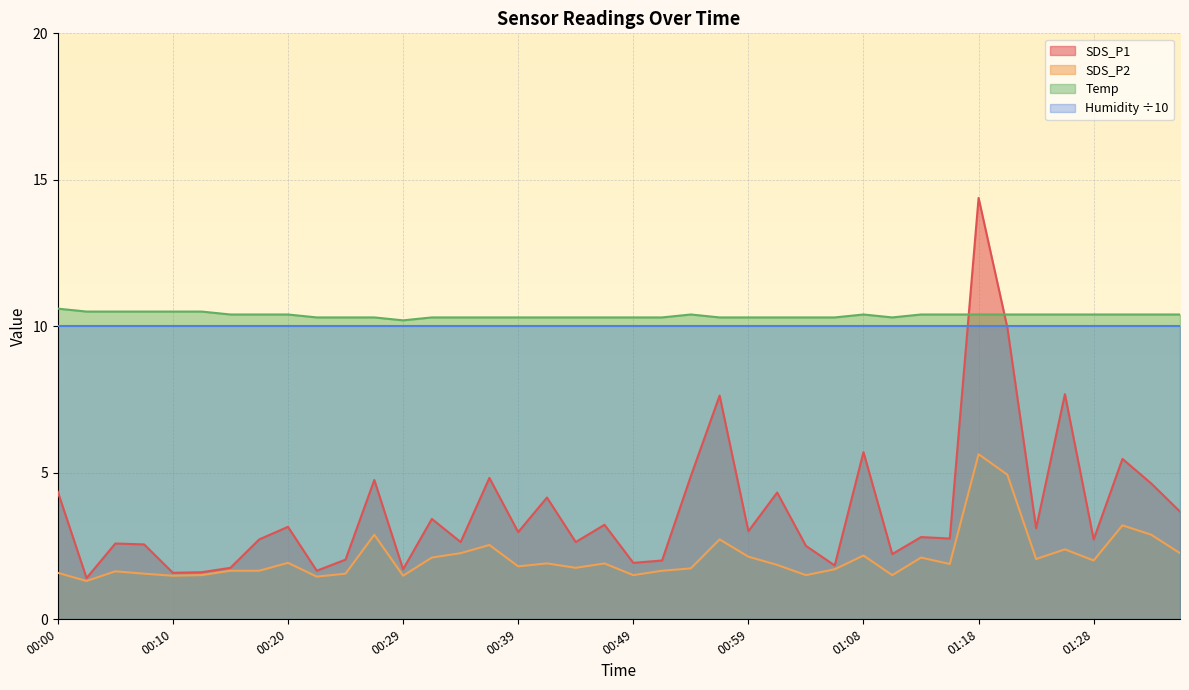

What is the average value of the SDS_P2 series?

2.1